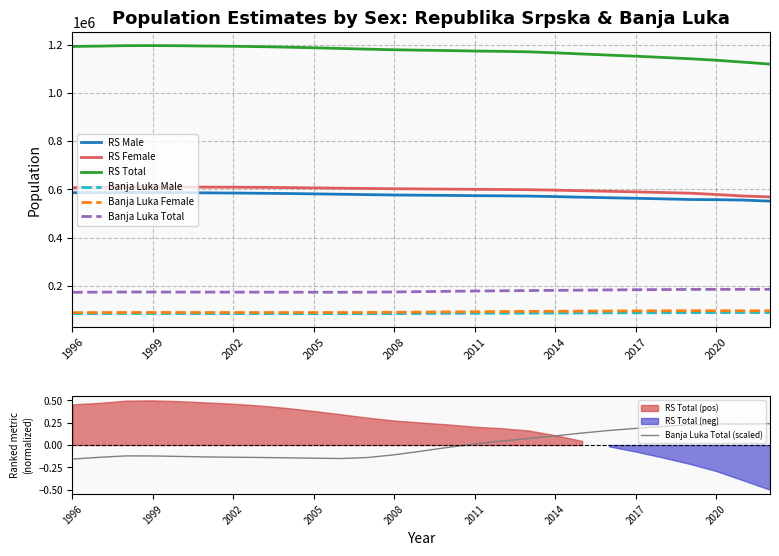

How many series are shown in this chart?

6